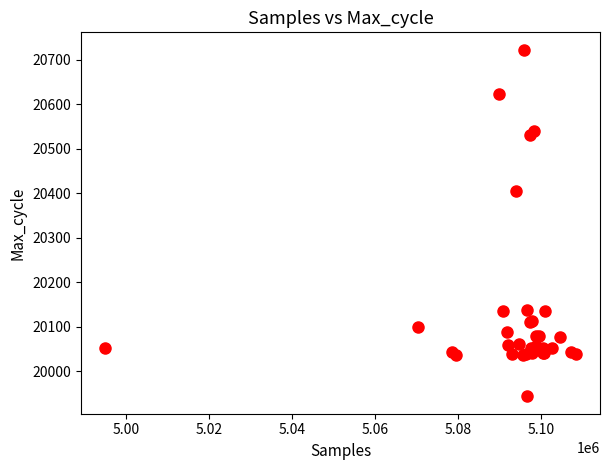

What Y value in the scatter plot is closest to 20333?

20406